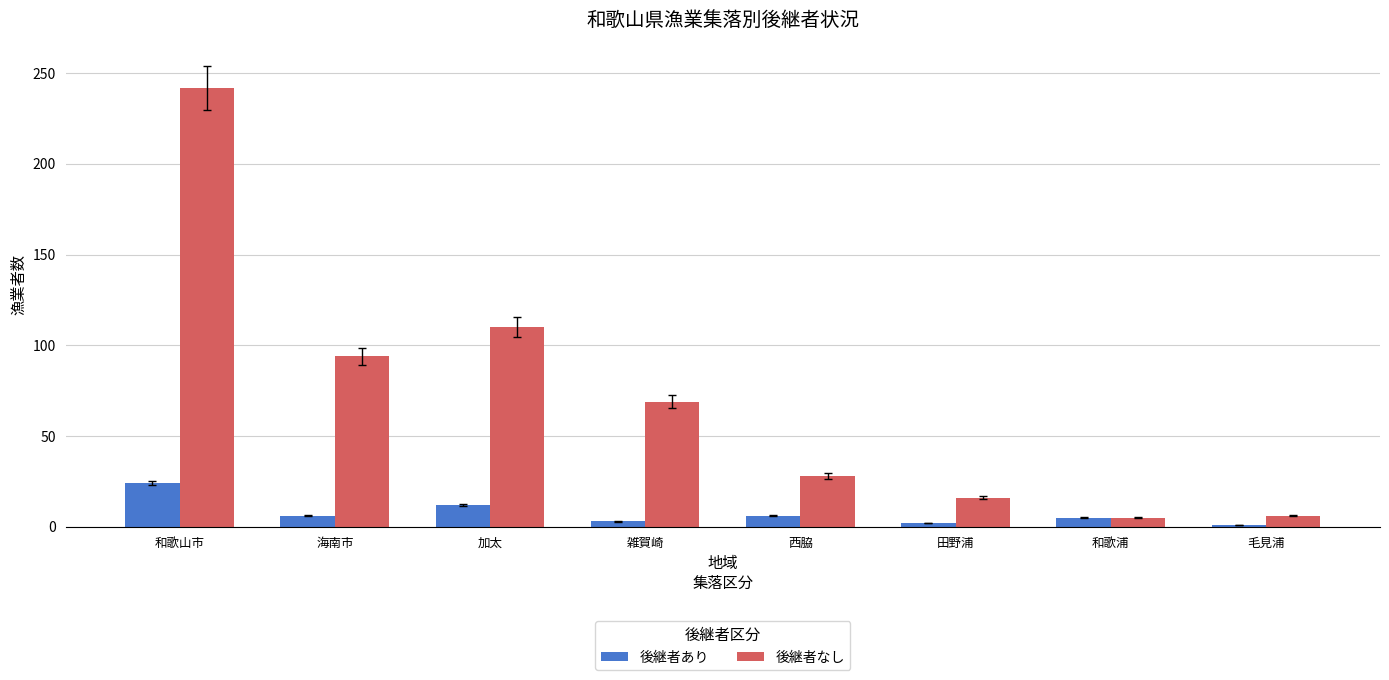

How many bars are there in each group?

2